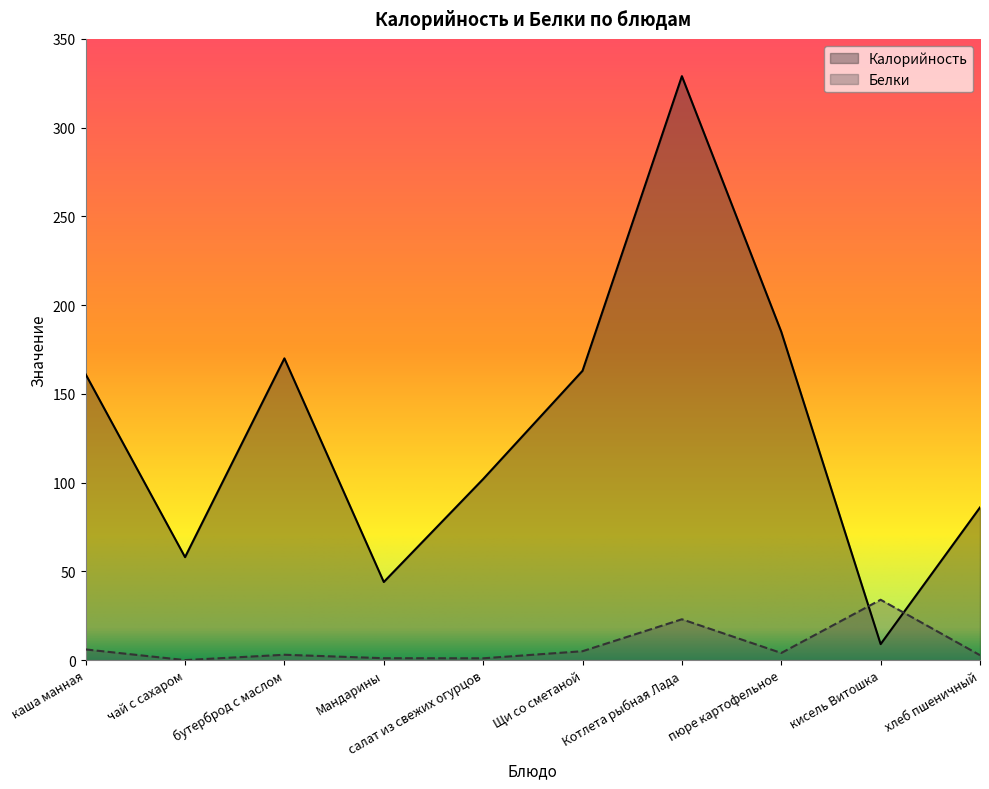

True or false: Белки has a value of 4.9 at бутерброд с маслом.

False